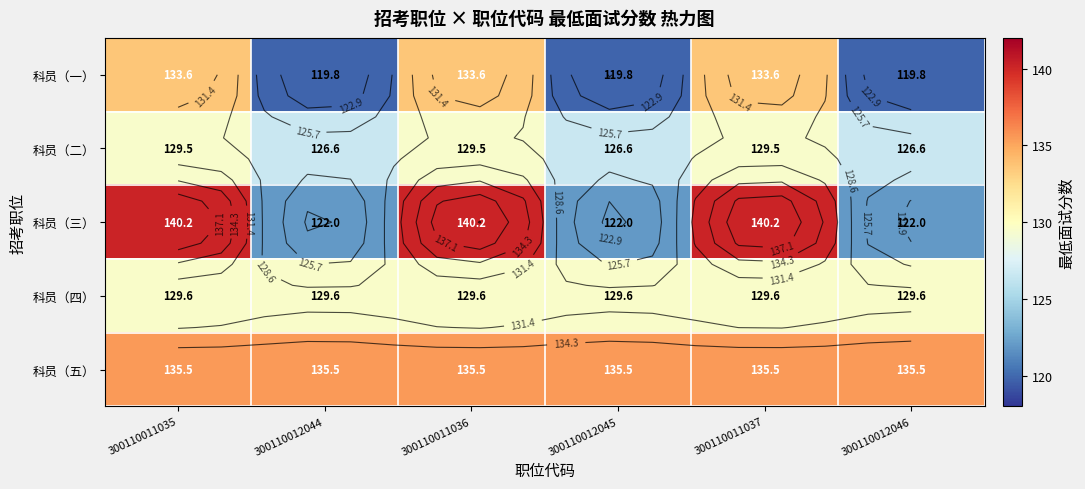

Rank the series by their maximum value, from lowest to highest.

科员（二）, 科员（四）, 科员（一）, 科员（五）, 科员（三）